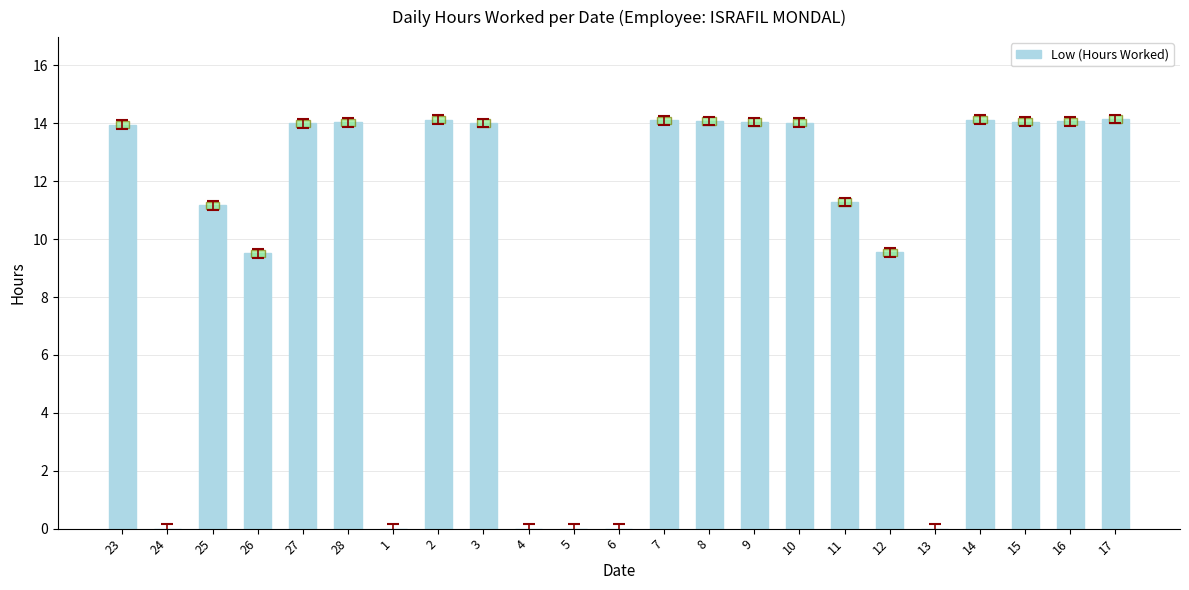

True or false: the data shows 14.1 at 7.

True